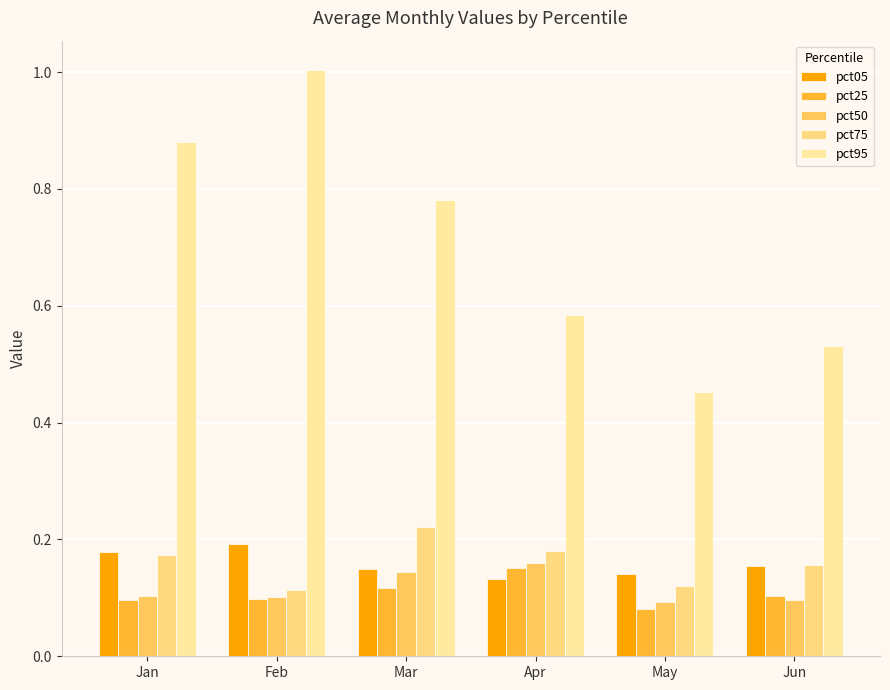

What is the sum of the pct05 values at May and Mar?

0.3